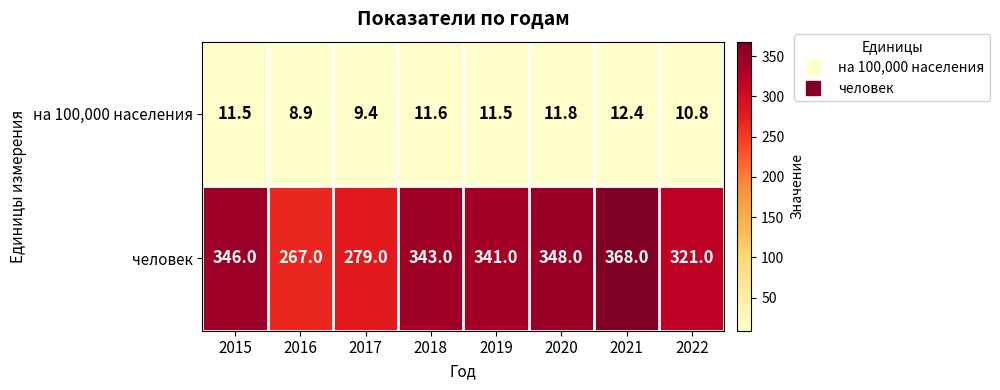

Which category has the lowest value across all series?

2016